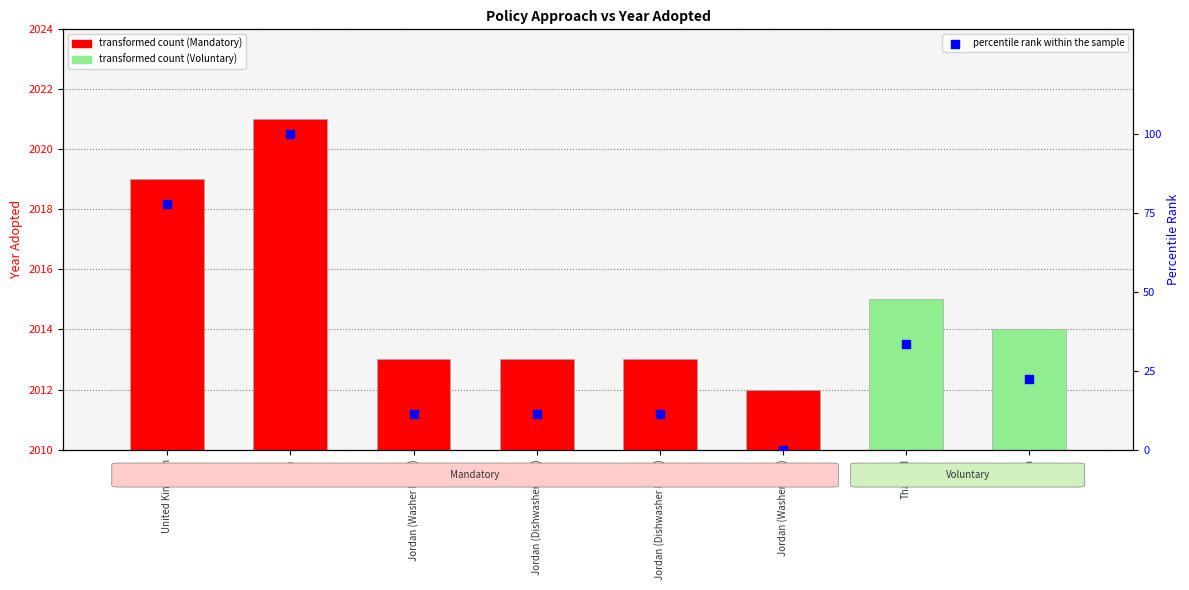

Between Jordan (Dishwasher MPS) and Jordan (Washer Label), which is larger?

Jordan (Dishwasher MPS)